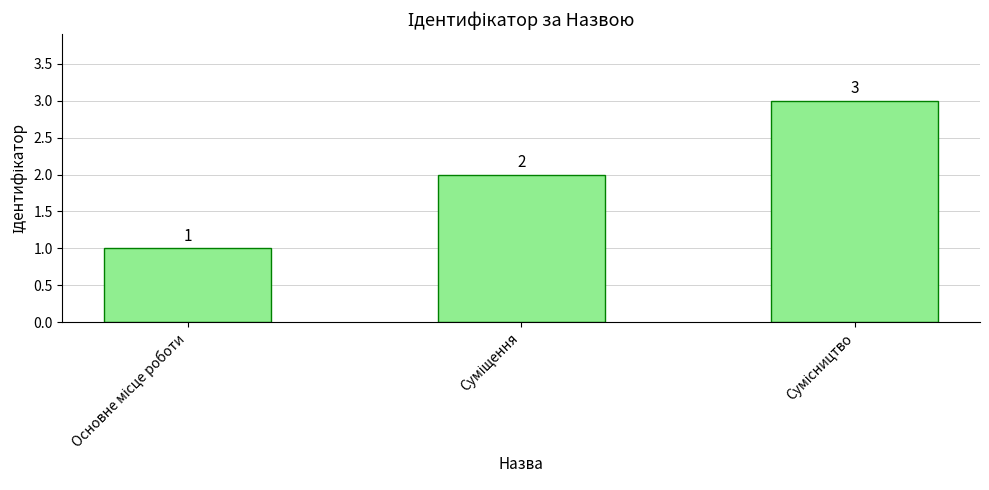

How many values are between 1 and 3?

3